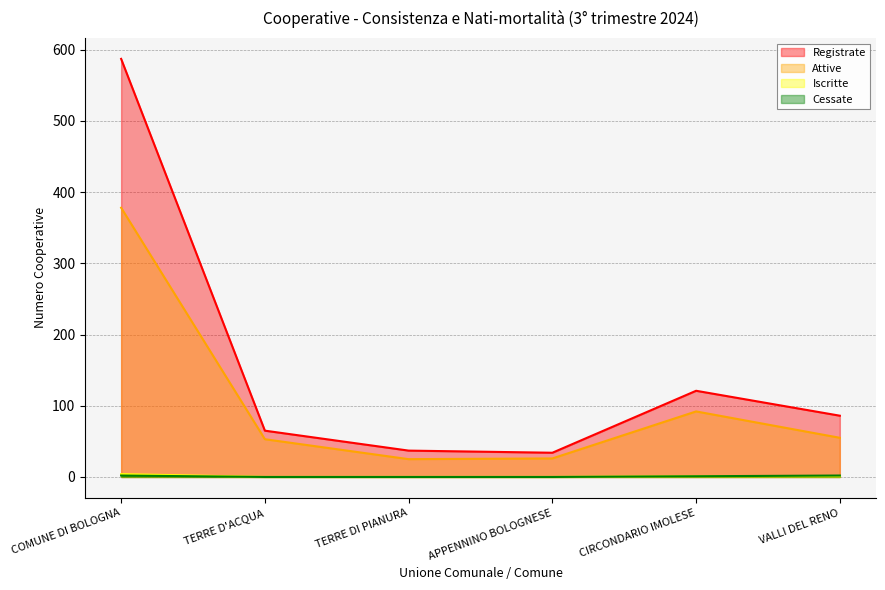

How many lines are shown in the chart?

4